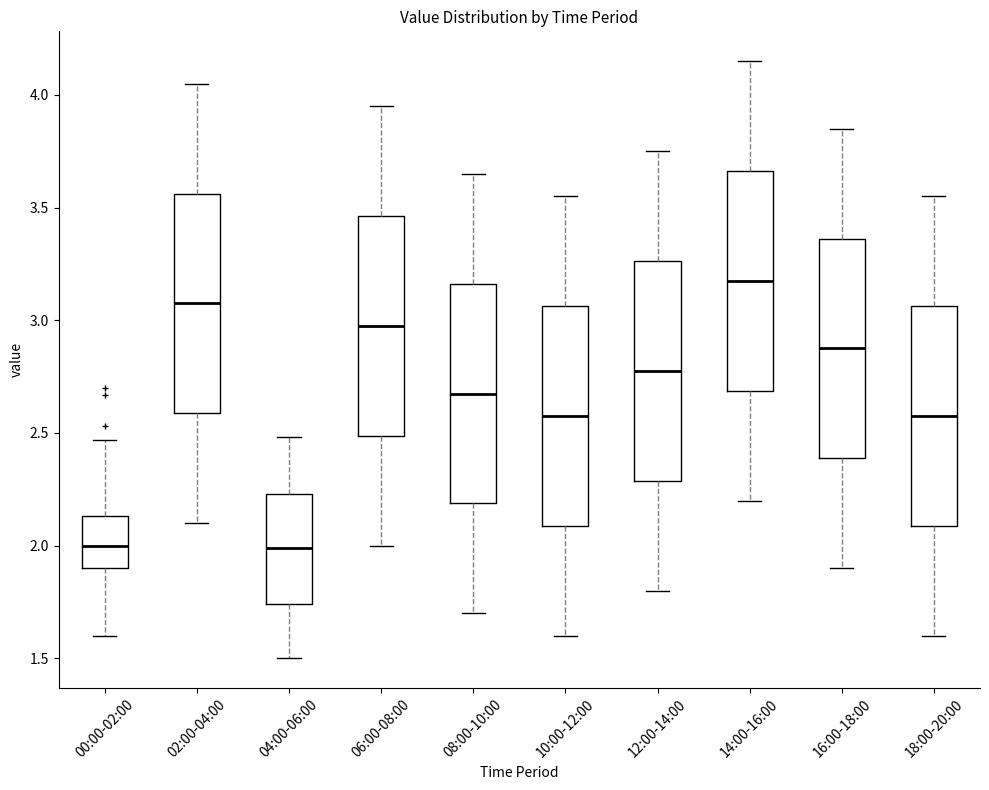

Reading left to right, transcribe this box plot: for each box, give where its median line is, the range the box spans, and where its two whiskers end, as read against the y-axis. The values are not printed on the chart, so give them approximately, as read against the axis.

00:00-02:00: median 2.00, box 1.90 to 2.15, whiskers 1.60 to 2.45
02:00-04:00: median 3.10, box 2.60 to 3.55, whiskers 2.10 to 4.05
04:00-06:00: median 2.00, box 1.75 to 2.25, whiskers 1.50 to 2.50
06:00-08:00: median 3.00, box 2.50 to 3.45, whiskers 2.00 to 3.95
08:00-10:00: median 2.70, box 2.20 to 3.15, whiskers 1.70 to 3.65
10:00-12:00: median 2.60, box 2.10 to 3.05, whiskers 1.60 to 3.55
12:00-14:00: median 2.80, box 2.30 to 3.25, whiskers 1.80 to 3.75
14:00-16:00: median 3.20, box 2.70 to 3.65, whiskers 2.20 to 4.15
16:00-18:00: median 2.90, box 2.40 to 3.35, whiskers 1.90 to 3.85
18:00-20:00: median 2.60, box 2.10 to 3.05, whiskers 1.60 to 3.55